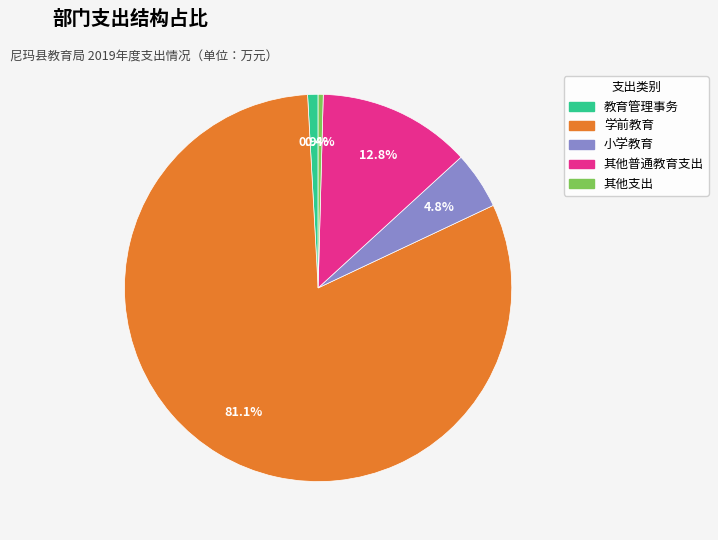

Which slice is the largest?

学前教育